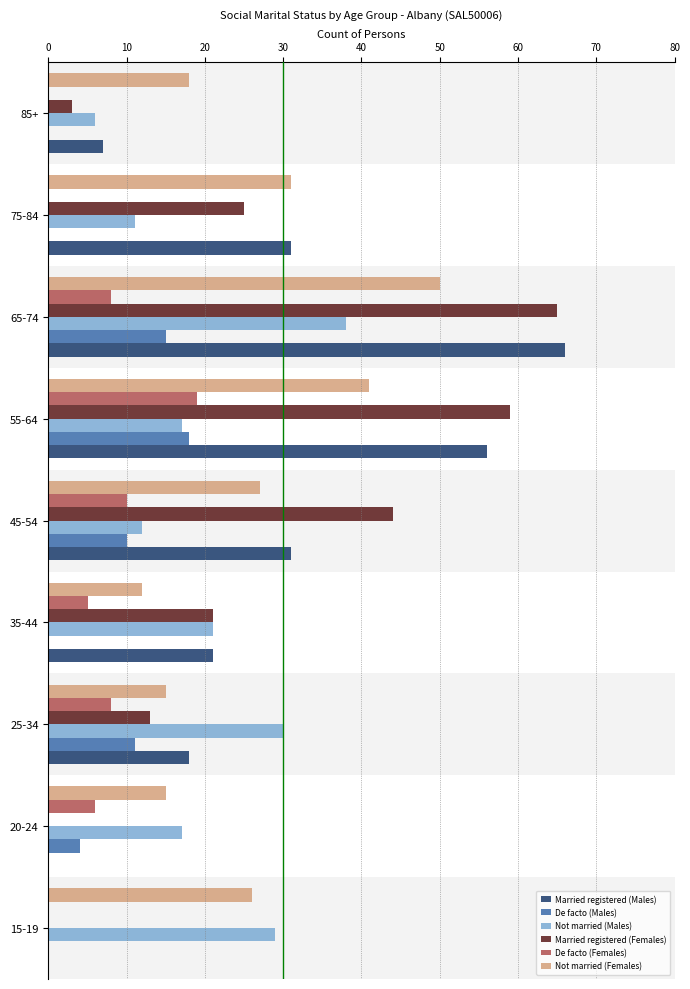

At which label does Married registered (Females) reach its peak?

65-74